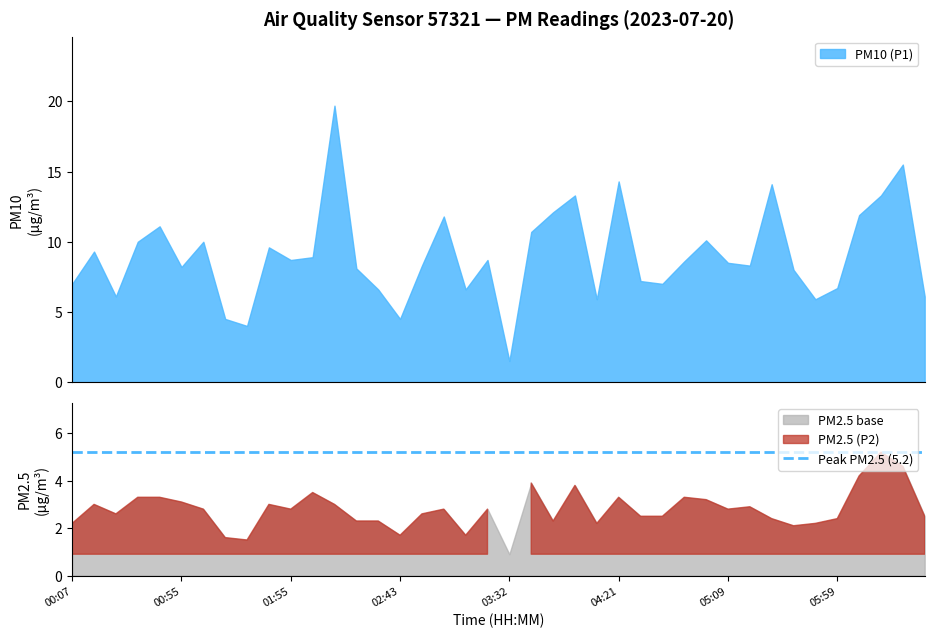

True or false: PM2.5 (P2) has more than 2 interior local peaks.

True